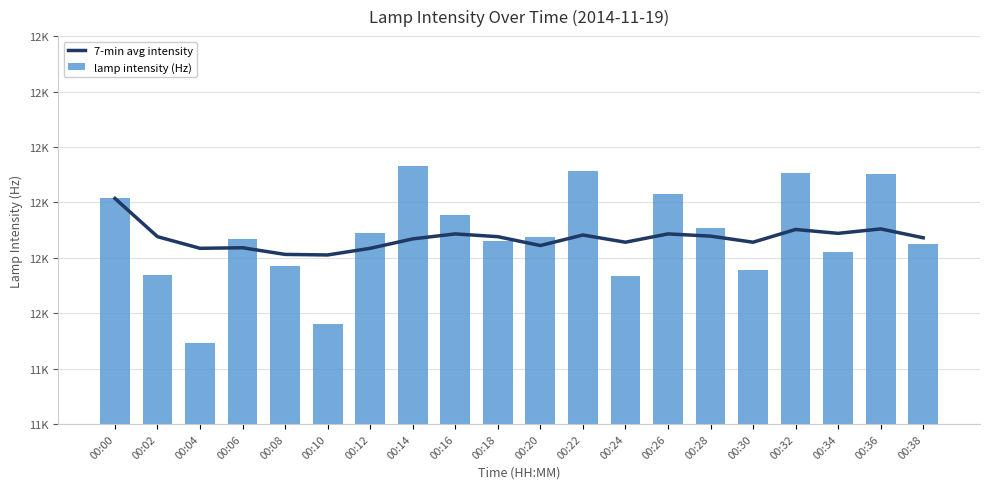

What is the sum of the lamp intensity (Hz) values at 00:38 and 00:32?

24377